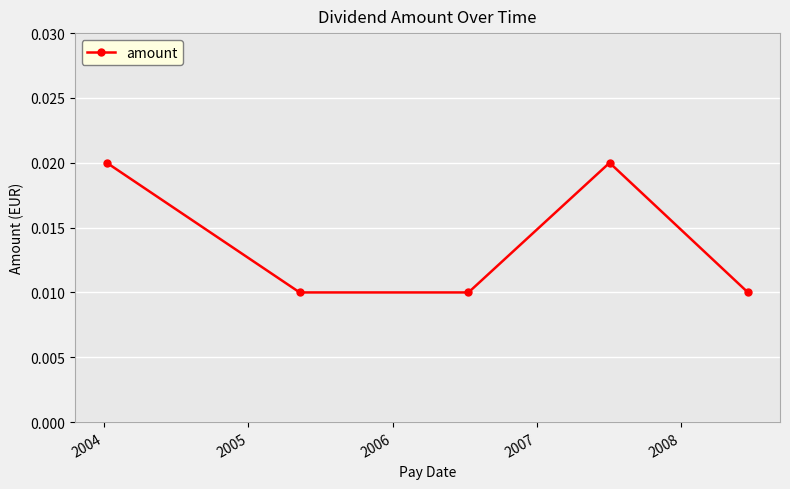

How many points are higher than both their immediate neighbors (excluding endpoints)?

1